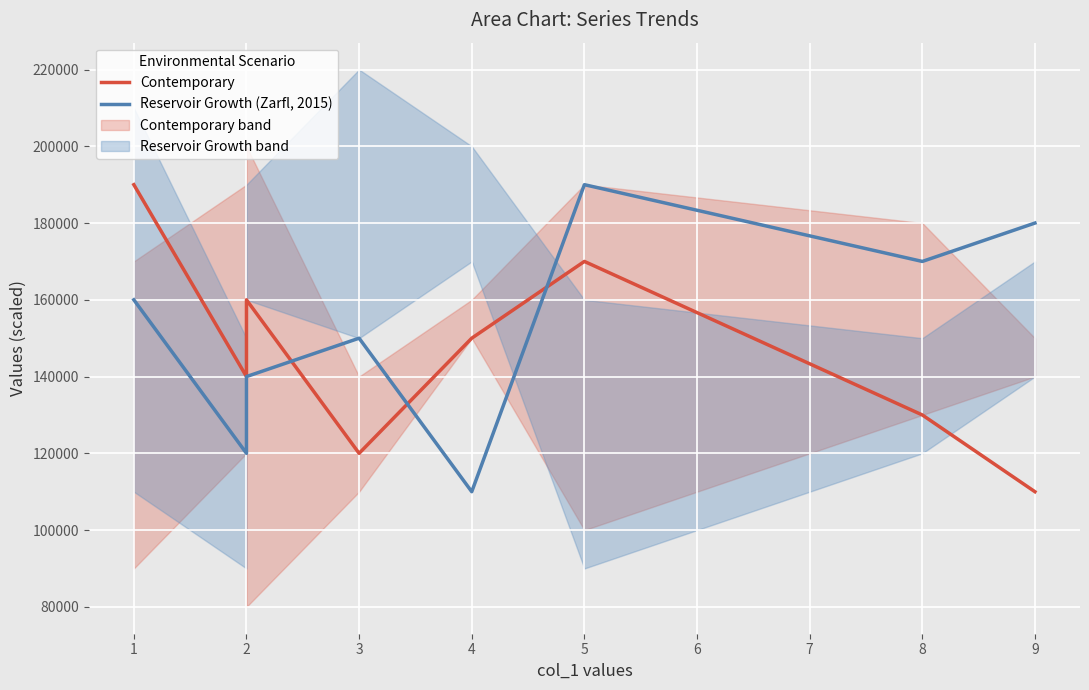

True or false: Reservoir Growth (Zarfl, 2015) has a value of 31609 at 4.

False